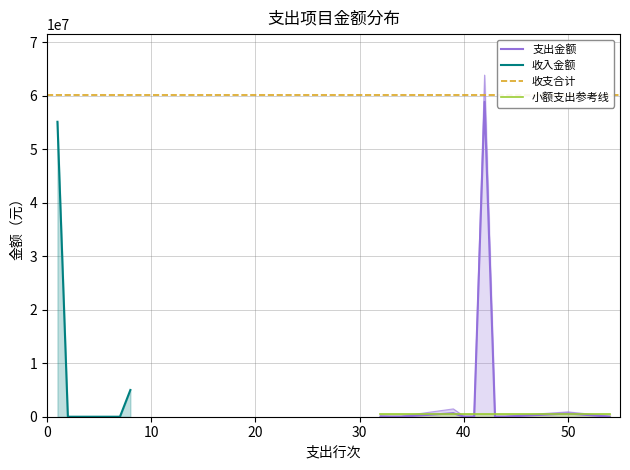

How many categories are shown in the chart?

11